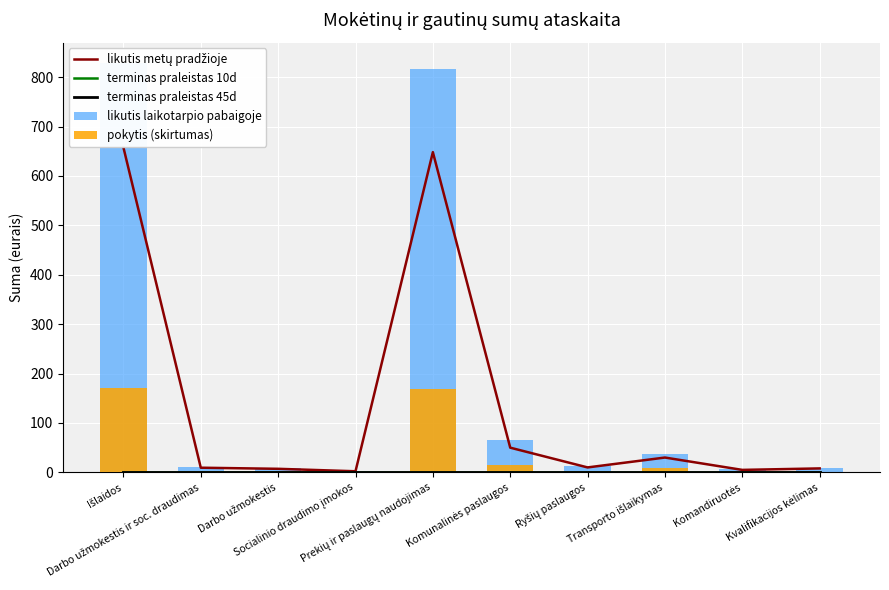

How many data points in pokytis (skirtumas) are less than 2?

4